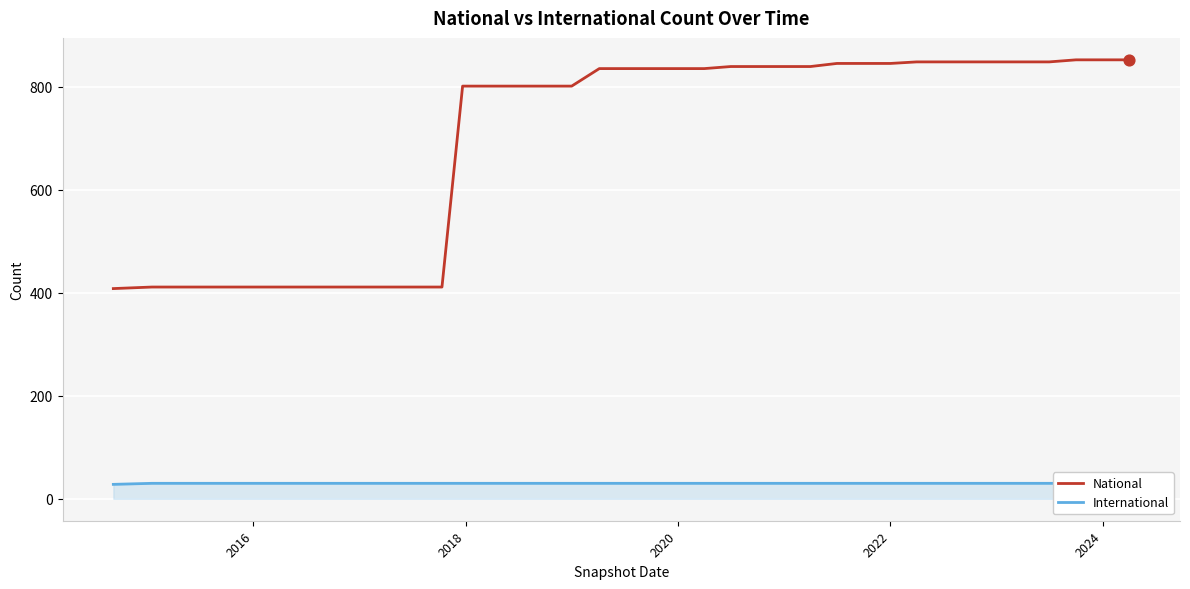

Which series contains the highest Y value?

National